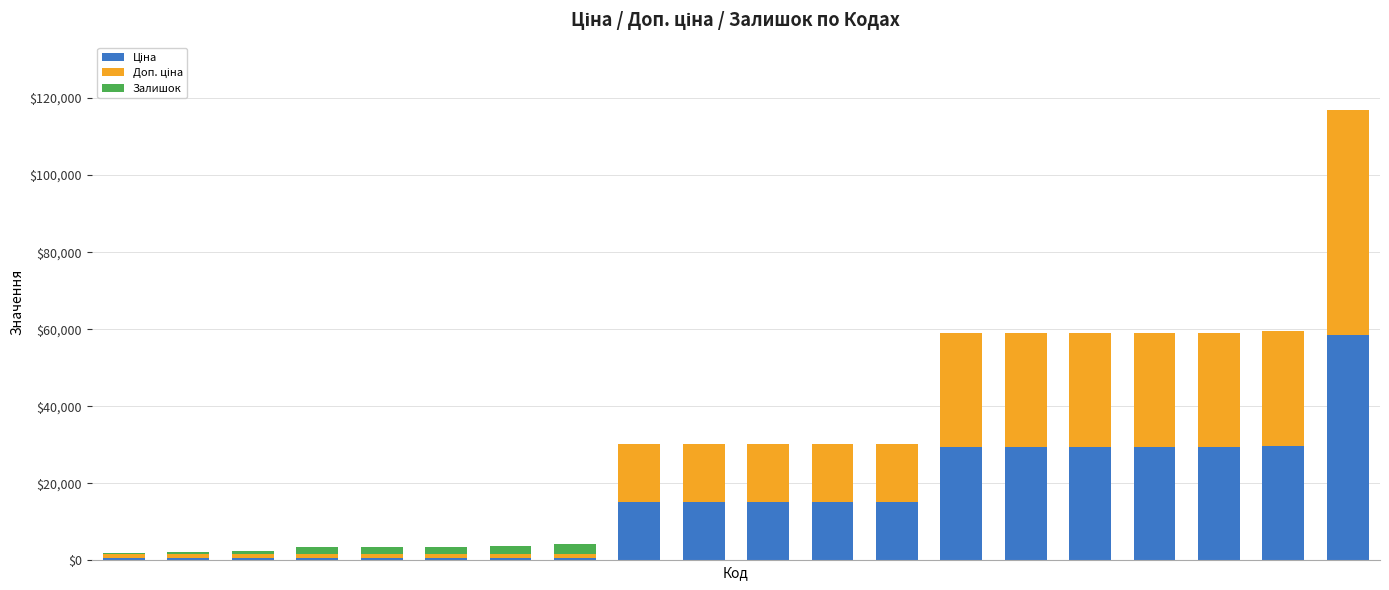

Are the bars horizontal?

No